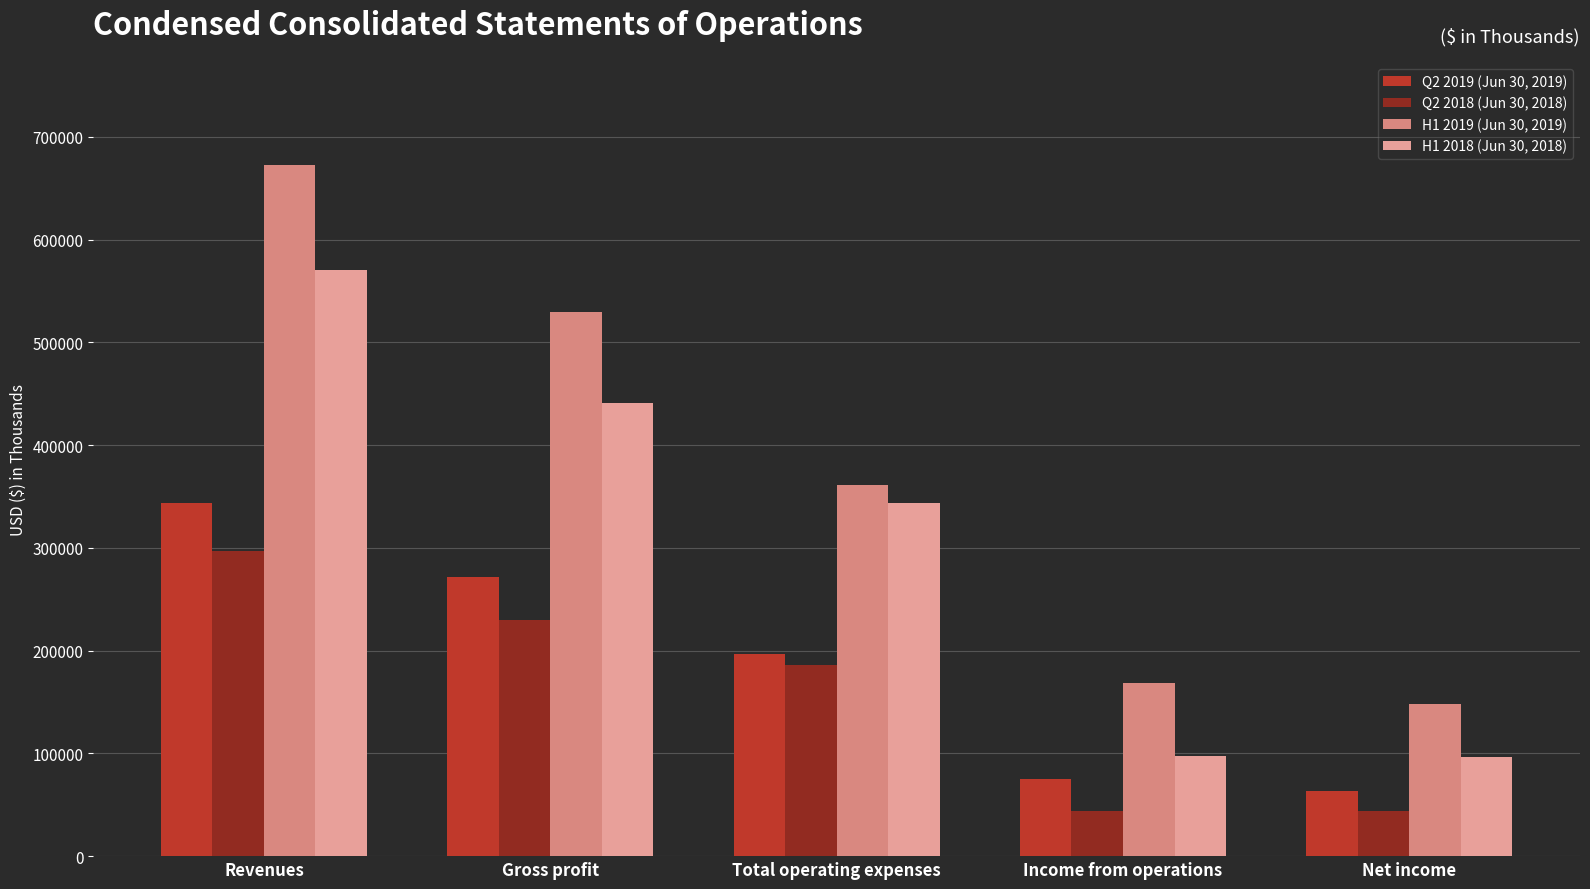

What is the average value of the H1 2019 (Jun 30, 2019) series?

375766